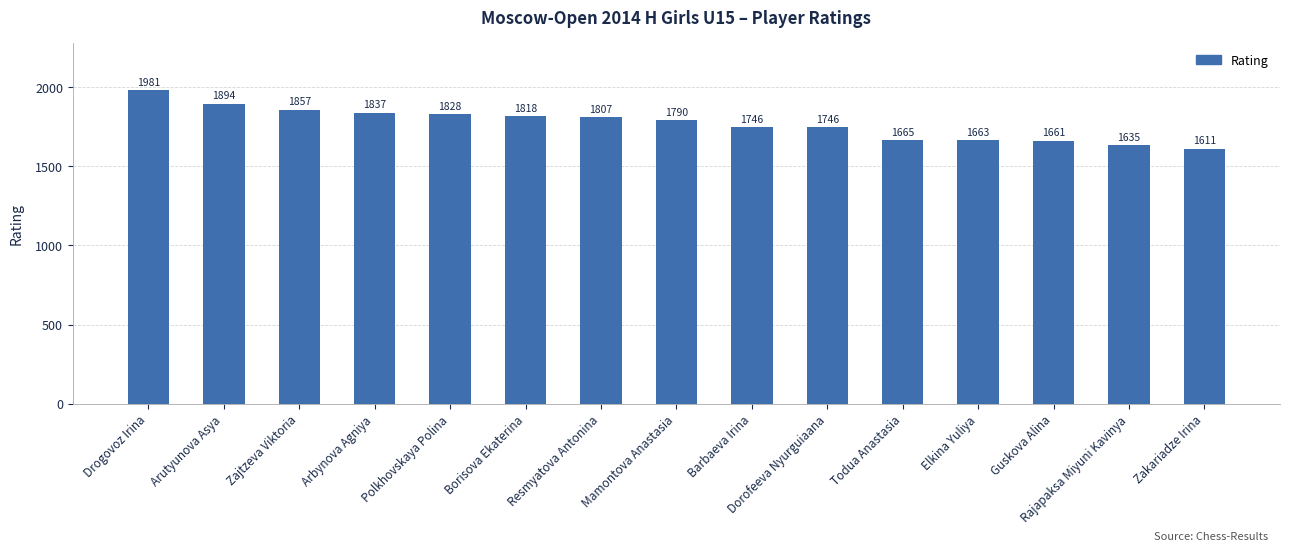

Approximately how many times larger is the value at Zajtzeva Viktoria compared to Arbynova Agniya?

1.0